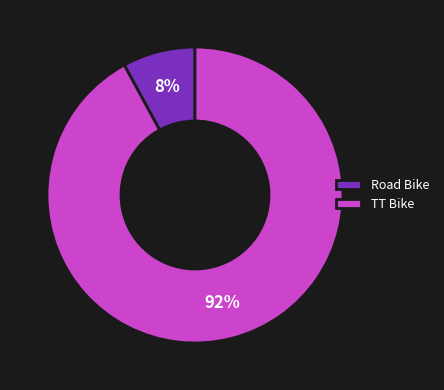

Which has a higher value, TT Bike or Road Bike?

TT Bike